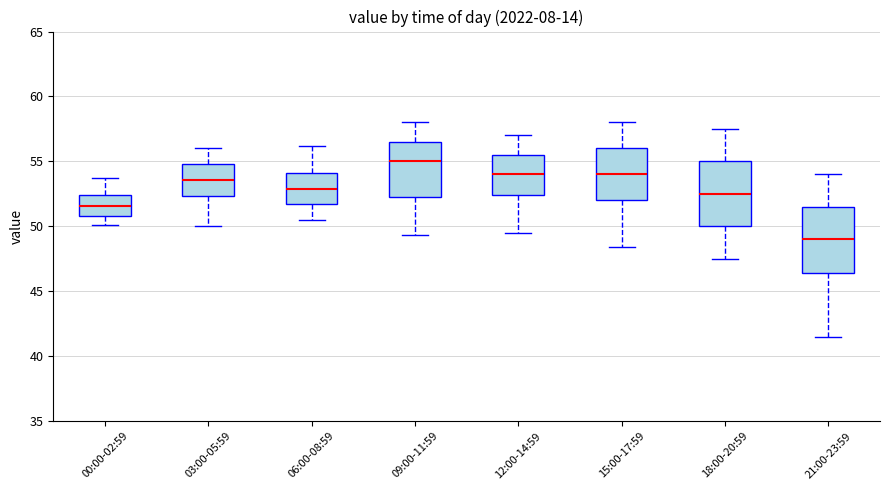

Reading left to right, transcribe this box plot: for each box, give where its median line is, the range the box spans, and where its two whiskers end, as read against the y-axis. The values are not printed on the chart, so give them approximately, as read against the axis.

00:00-02:59: median 51.5, box 51.0 to 52.5, whiskers 50.0 to 53.5
03:00-05:59: median 53.5, box 52.5 to 55.0, whiskers 50.0 to 56.0
06:00-08:59: median 53.0, box 51.5 to 54.0, whiskers 50.5 to 56.0
09:00-11:59: median 55.0, box 52.0 to 56.5, whiskers 49.5 to 58.0
12:00-14:59: median 54.0, box 52.5 to 55.5, whiskers 49.5 to 57.0
15:00-17:59: median 54.0, box 52.0 to 56.0, whiskers 48.5 to 58.0
18:00-20:59: median 52.5, box 50.0 to 55.0, whiskers 47.5 to 57.5
21:00-23:59: median 49.0, box 46.5 to 51.5, whiskers 41.5 to 54.0